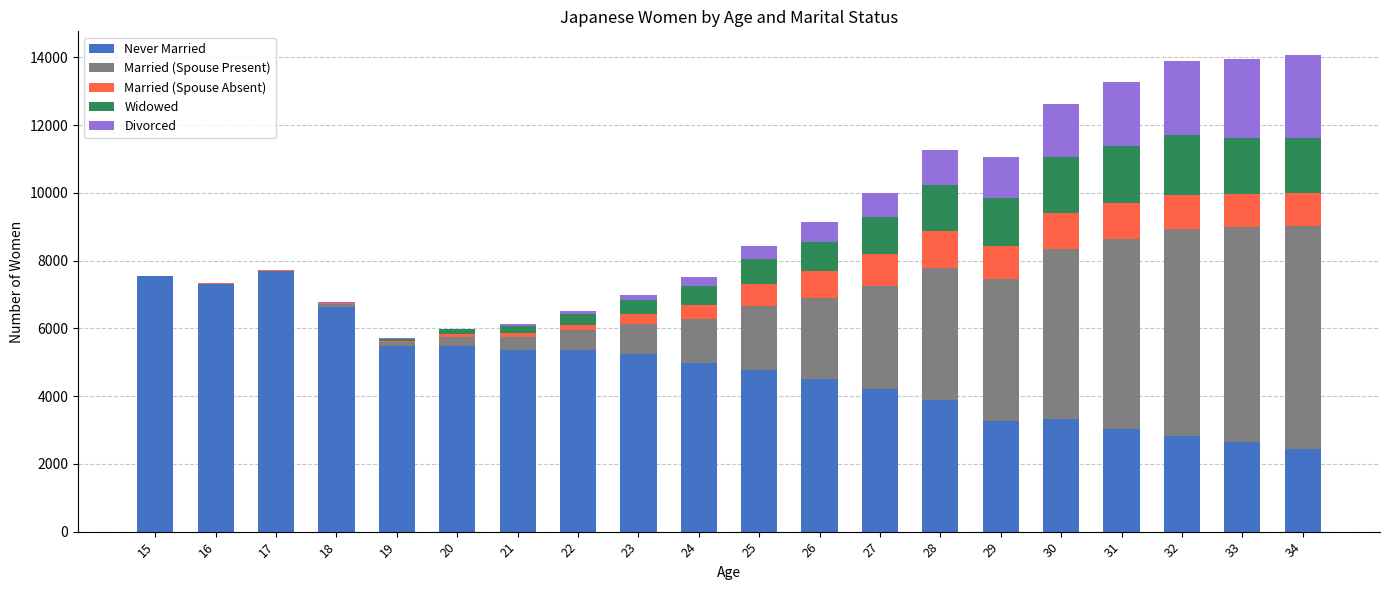

What are all the series names shown in the legend?

Never Married, Married (Spouse Present), Married (Spouse Absent), Widowed, Divorced